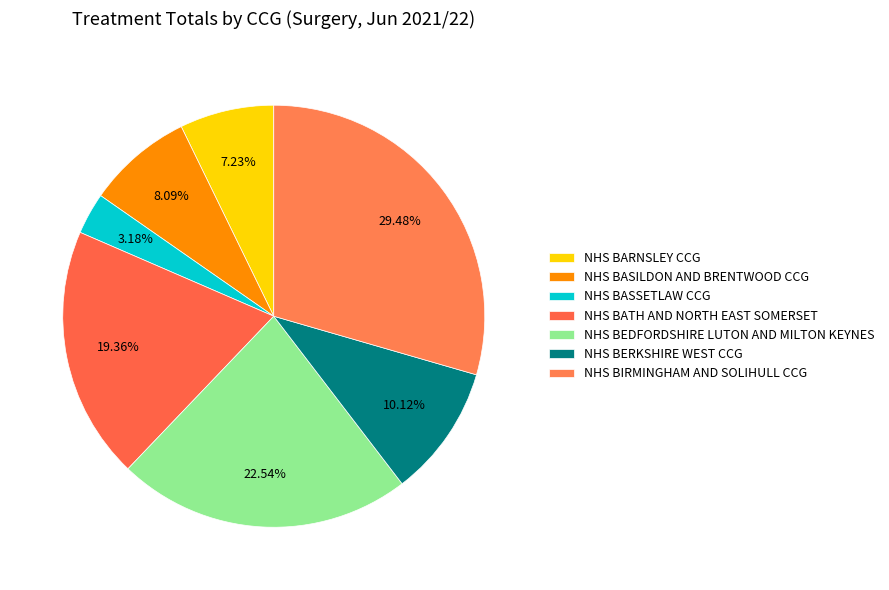

Is it true that NHS BEDFORDSHIRE LUTON AND MILTON KEYNES is 23% of the pie?

True